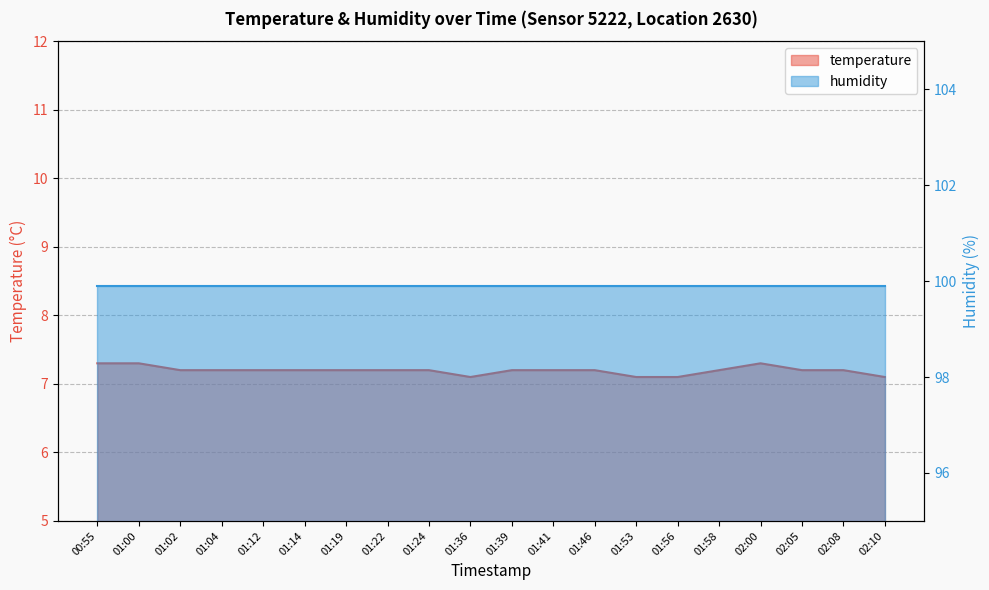

Which category has the highest value across all series?

00:55